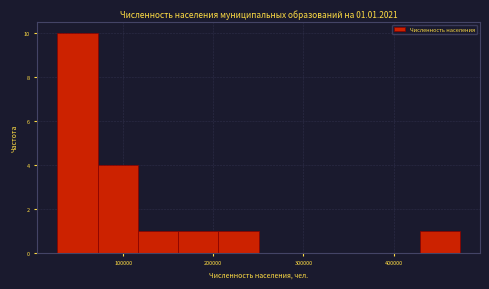

Which range on the x-axis has the tallest bar?

30000 to 70000